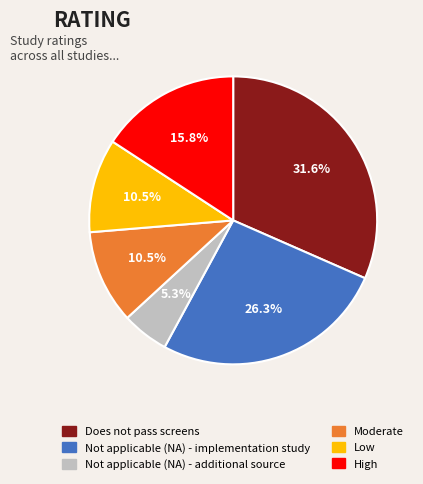

How much of the chart is everything except Not applicable (NA) - implementation study?

73.7%